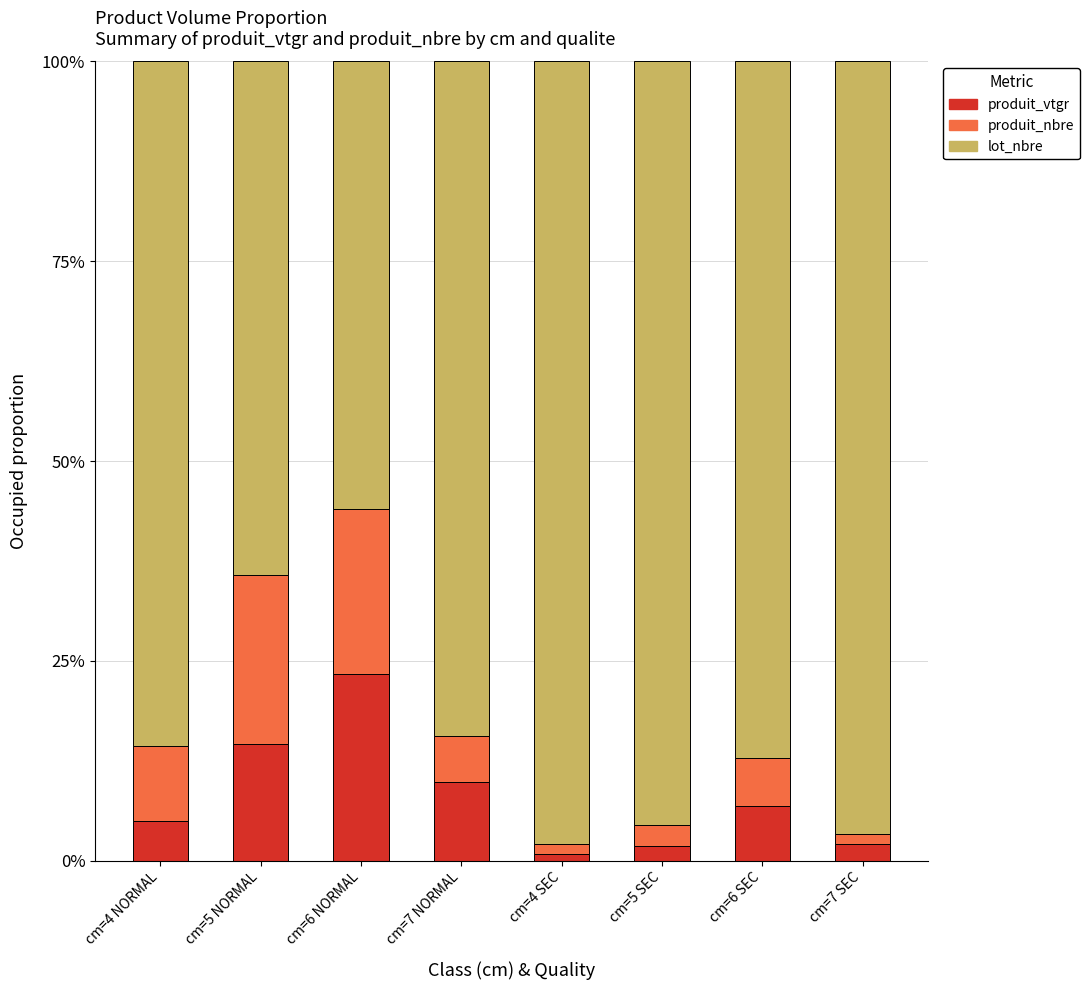

What is the difference between the produit_vtgr values at cm=6 NORMAL and cm=7 NORMAL?

13.5